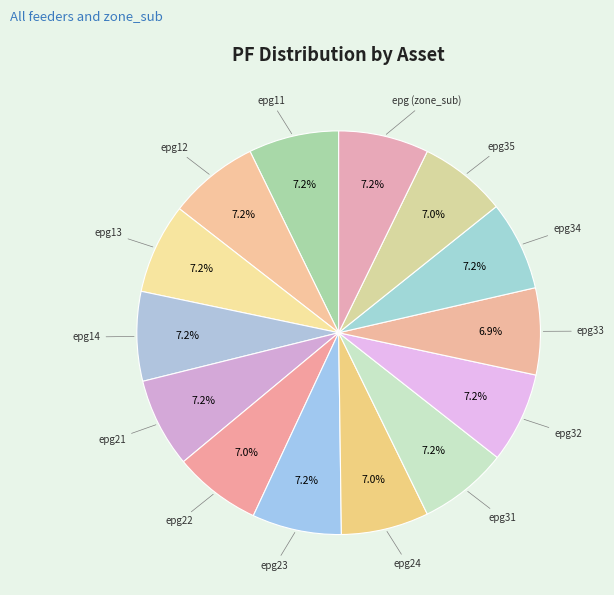

Which slice is the largest?

epg11